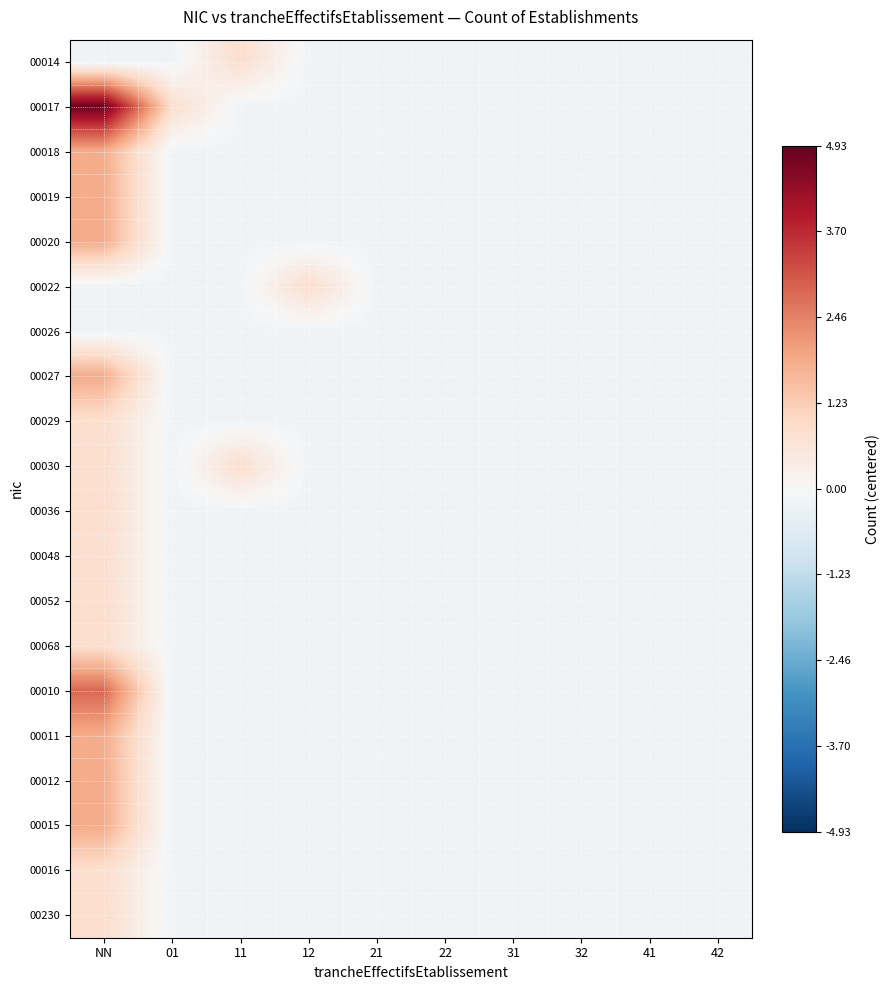

Between 01 and 41, which is larger?

01